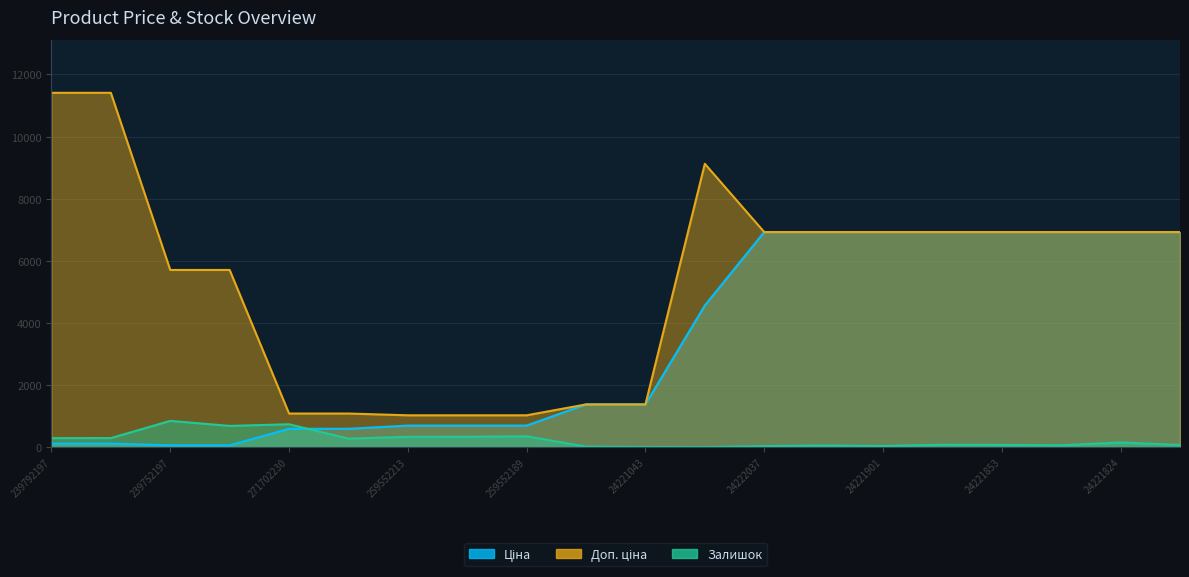

Reading right to left, list all the values displayed in this chart.

Ціна: 6925.7	6925.7	6925.7	6925.7	6925.7	6925.7	6925.7	6925.7	4561.9	1375.4	1375.4	693.7	693.7	693.7	589.9	589.9	57.0	57.0	114.1	114.1
Доп. ціна: 6925.7	6925.7	6925.7	6925.7	6925.7	6925.7	6925.7	6925.7	9123.7	1375.0	1375.0	1024.6	1024.6	1024.6	1081.7	1081.7	5705.0	5705.0	11410.0	11410.0
Залишок: 68.0	150.0	58.0	71.0	77.0	34.0	52.0	32.0	0.0	4.0	16.0	348.0	334.0	331.0	273.0	736.0	683.0	845.0	290.0	289.0